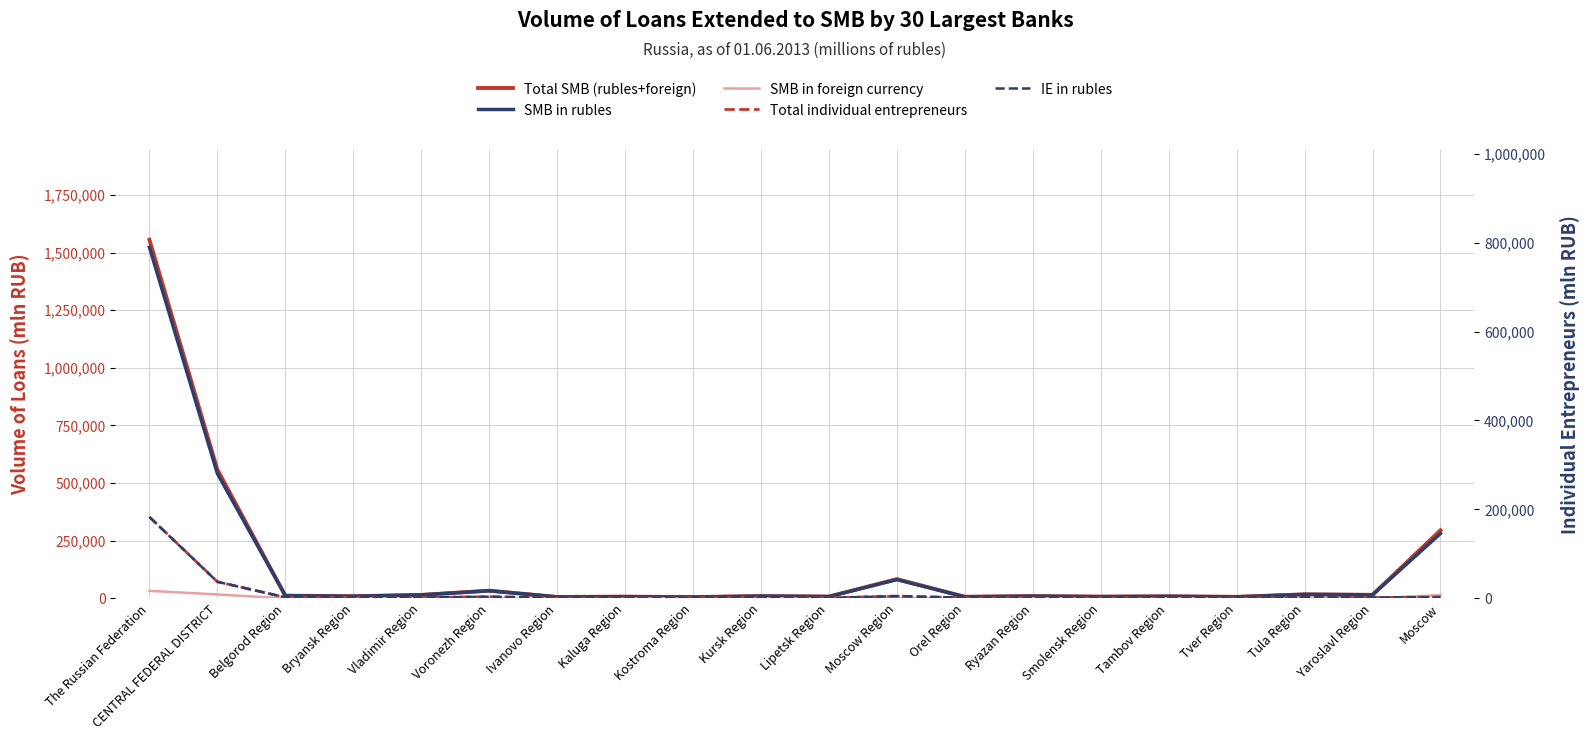

What is the total value across all series at CENTRAL FEDERAL DISTRICT?

1191904